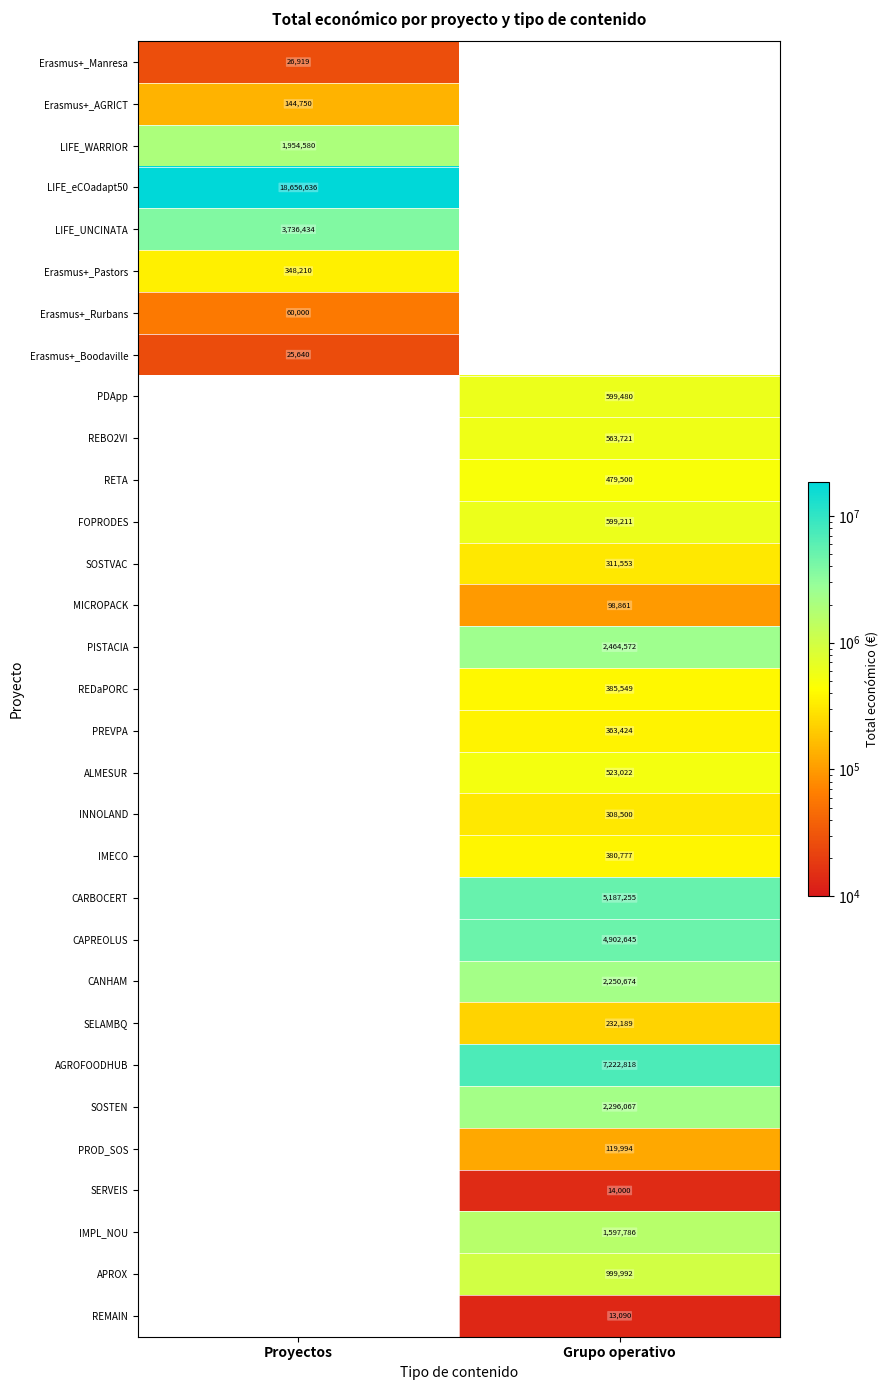

The Erasmus+_Pastors series shows 348210 at Proyectos. True or false?

True